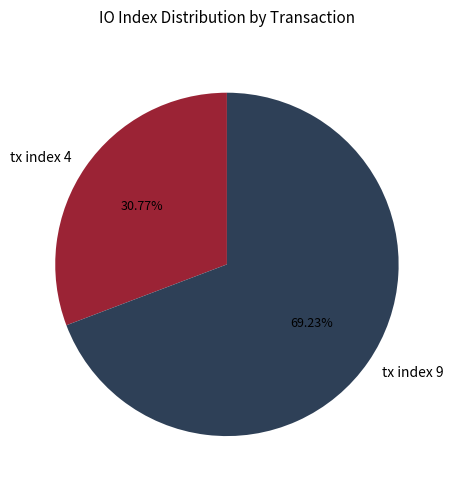

What is the total percentage of tx index 4 and tx index 9?

100.0%